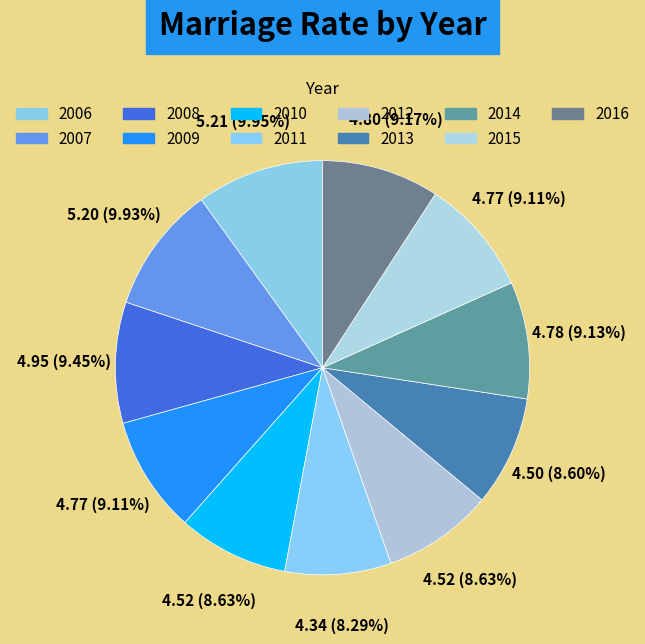

To the nearest percent, what percentage of the pie is 2015?

9%